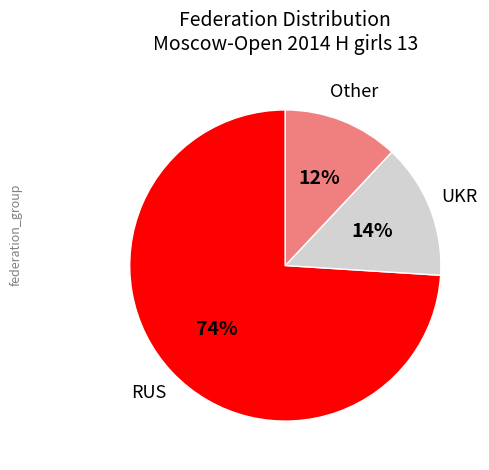

Is there any slice that represents more than half of the pie?

Yes